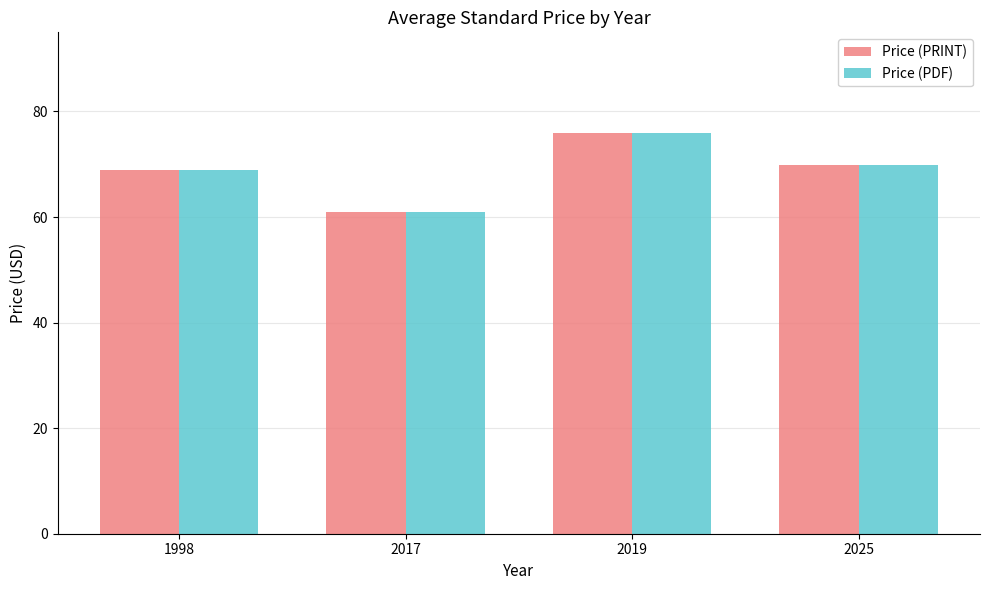

Reading left to right, transcribe all the data shown in this chart.

Price (PRINT): 69.0	61.0	76.0	69.9
Price (PDF): 69.0	61.0	76.0	69.9